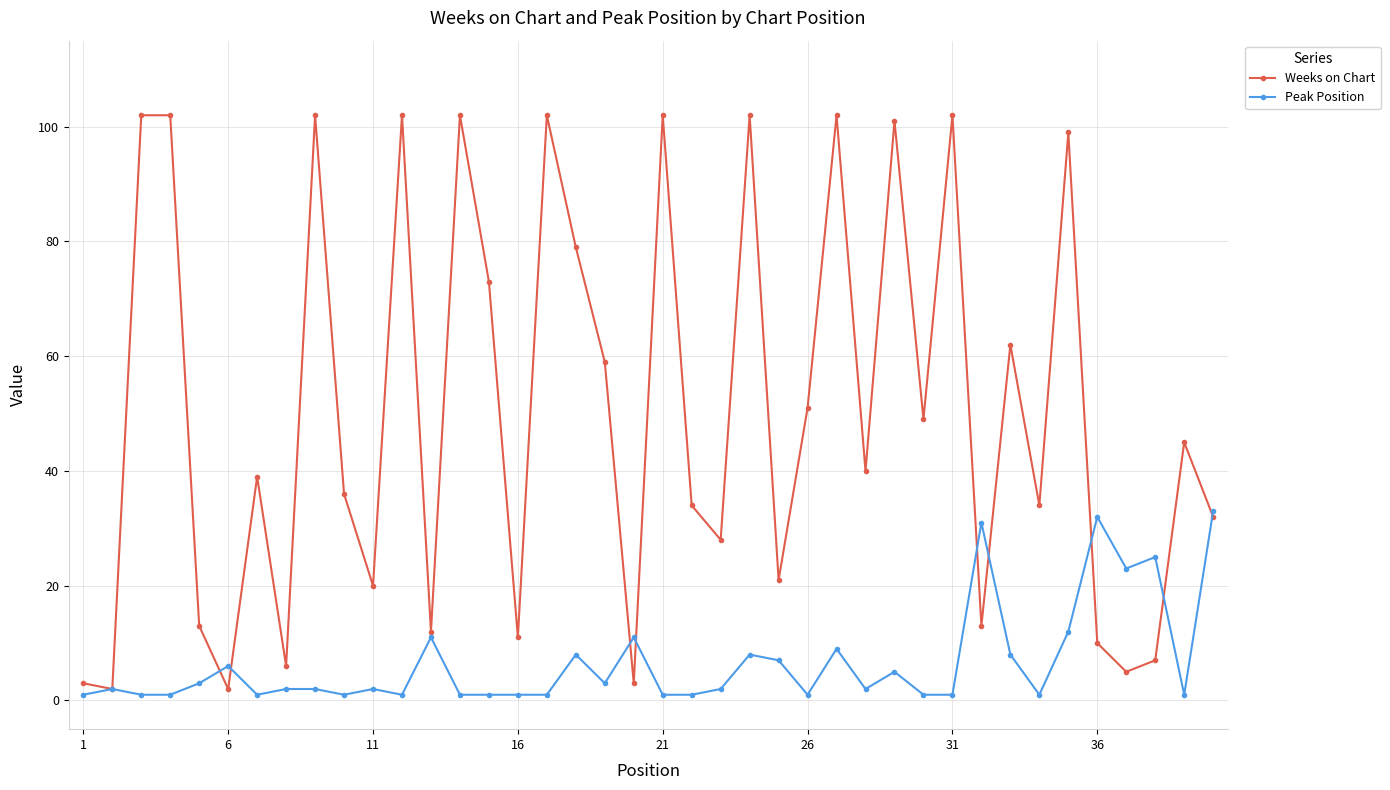

How many data points in Weeks on Chart are less than 40?

20